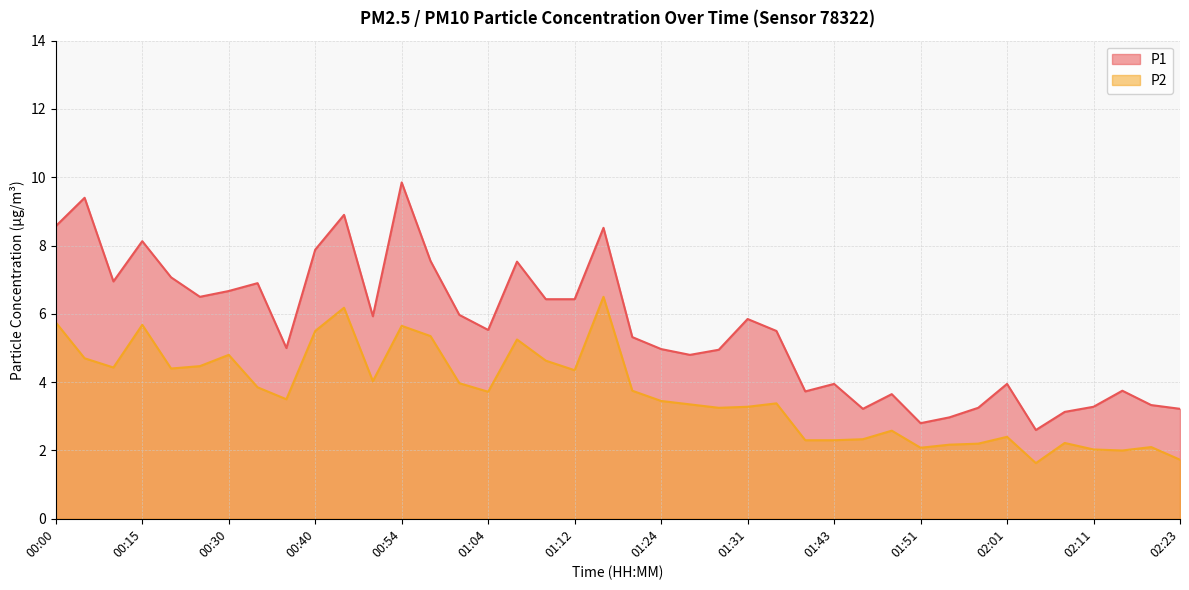

The value of P1 at 01:43 is 1.1. True or false?

False